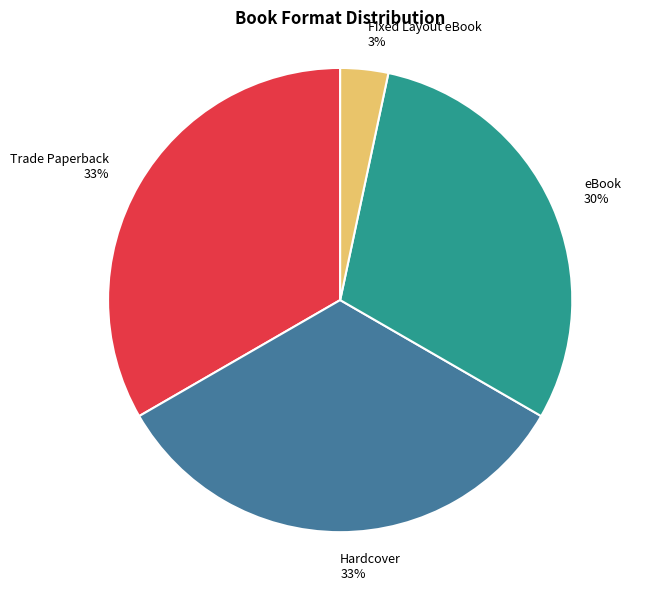

True or false: Fixed Layout eBook accounts for 3% of the total.

True